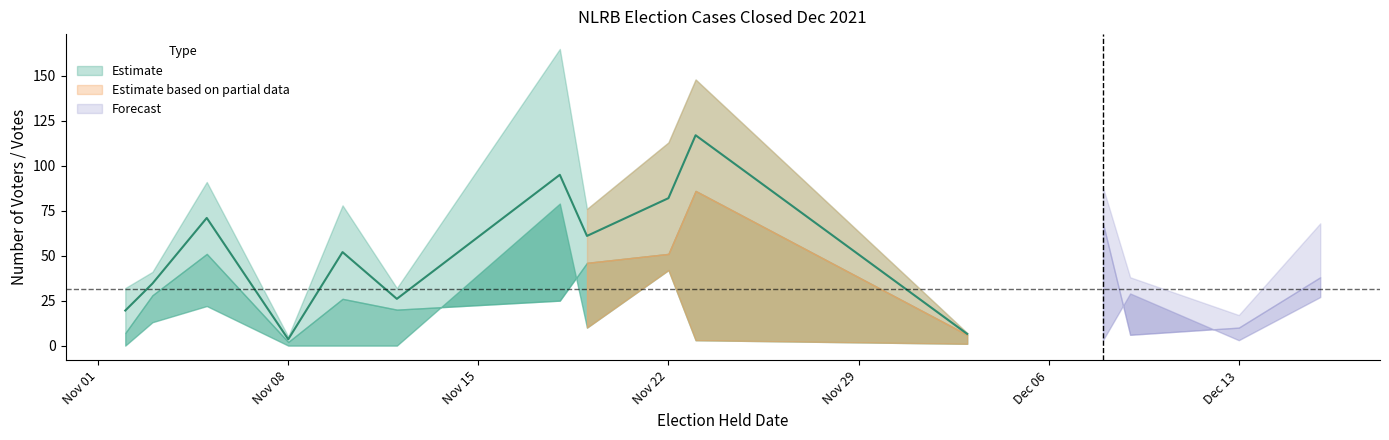

The value of Valid Votes Against at 2021-12-08 is 3. True or false?

True